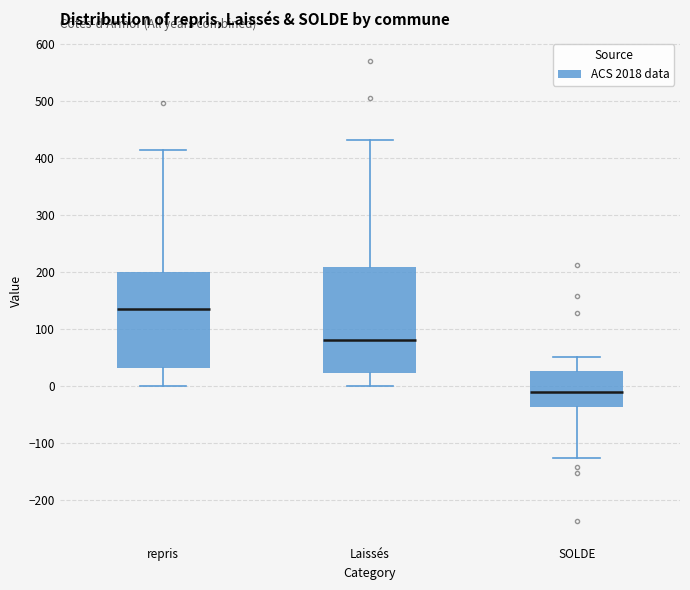

Where is the lower edge of the box for repris on the y-axis? The values are not printed on the chart, so give them approximately, as read against the axis.

30